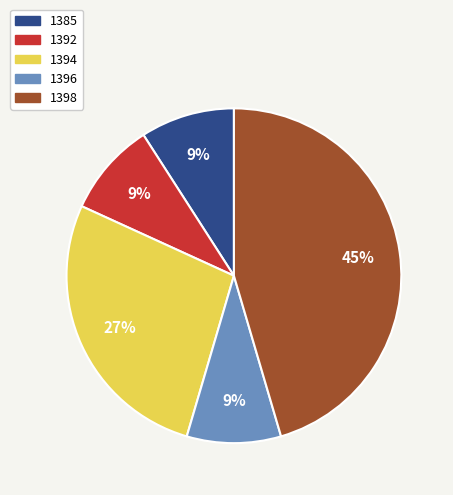

Between 1394 and 1398, which is larger?

1398